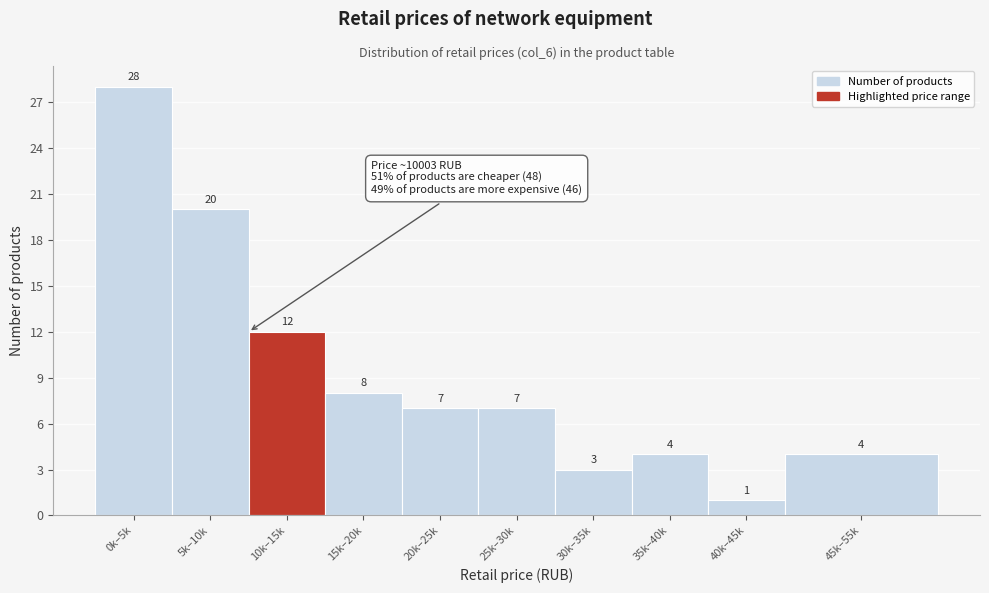

Reading right to left, extract all data points from this chart.

45k–55k=4	40k–45k=1	35k–40k=4	30k–35k=3	25k–30k=7	20k–25k=7	15k–20k=8	10k–15k=12	5k–10k=20	0k–5k=28